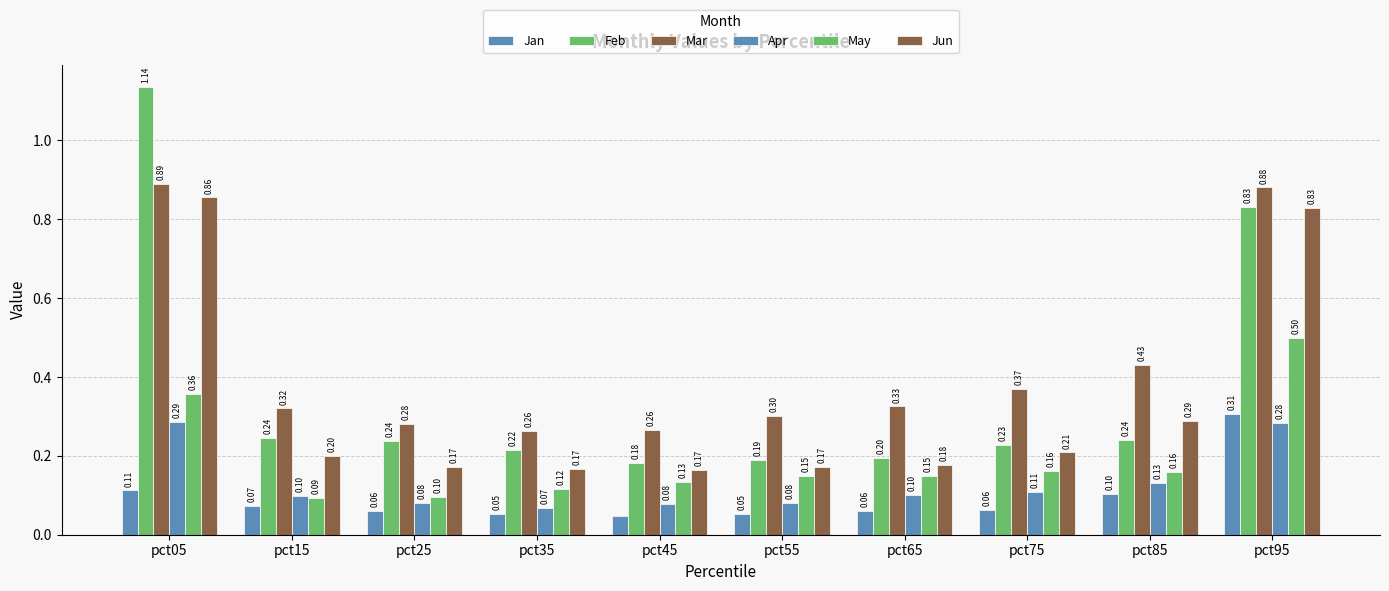

Count the number of data series in this chart.

6